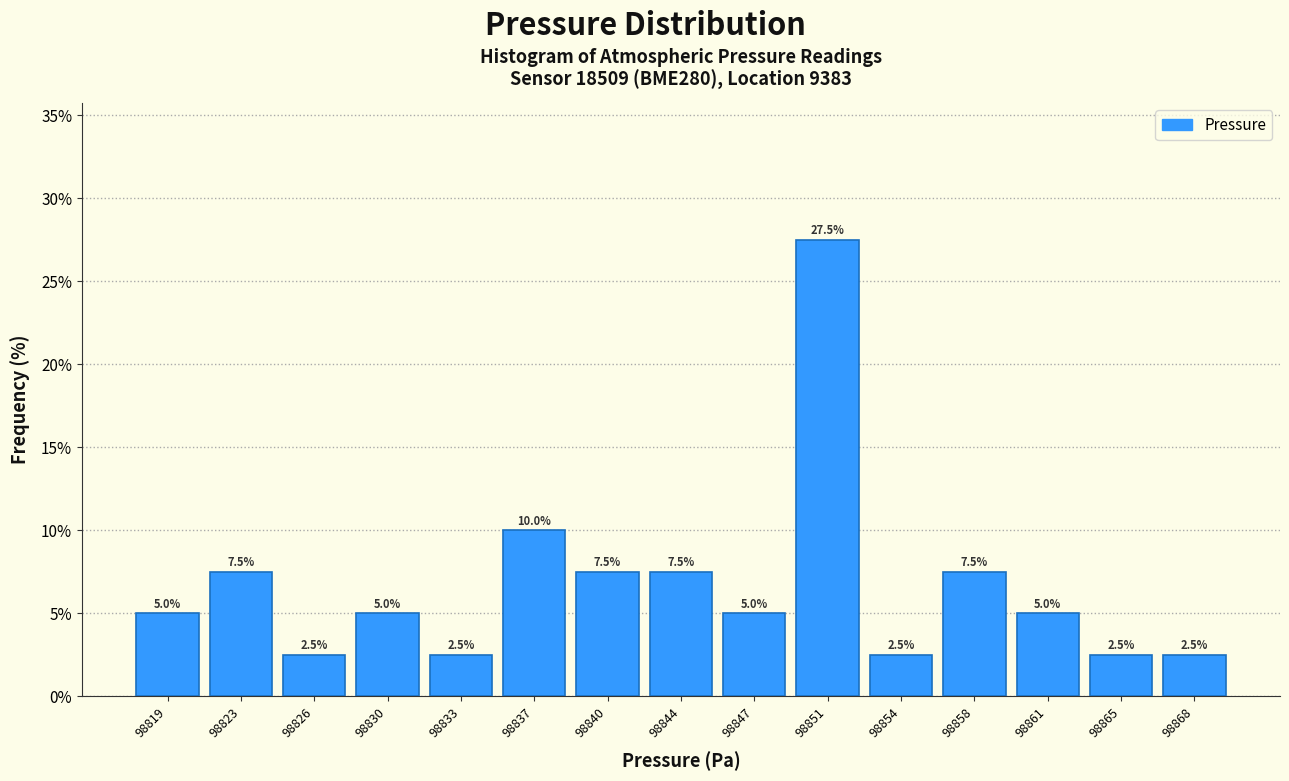

Reading left to right, list all the values displayed in this chart.

5.0	7.5	2.5	5.0	2.5	10.0	7.5	7.5	5.0	27.5	2.5	7.5	5.0	2.5	2.5